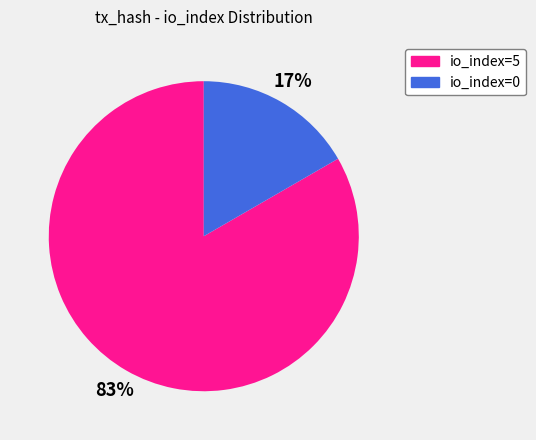

True or false: io_index=5 accounts for 83% of the total.

True